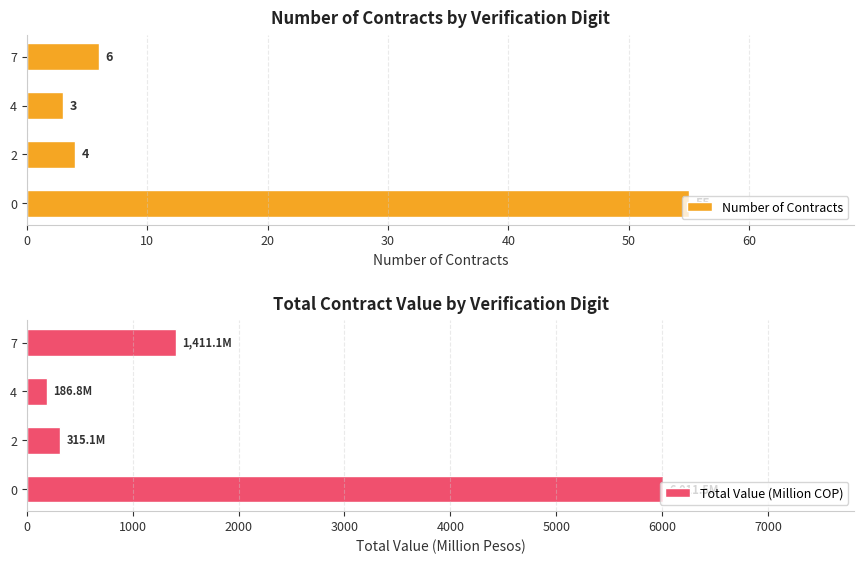

What is the value of the Number of Contracts bar at the 2nd from the left?

4.0